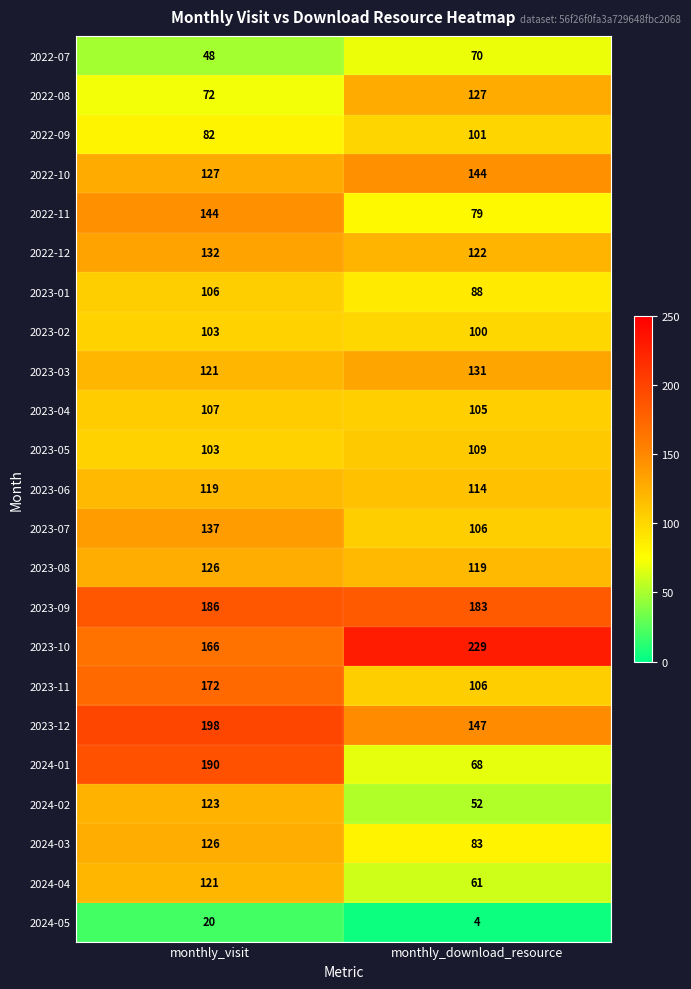

What is the approximate value of 2024-05 at monthly_visit, to the nearest 10?

20